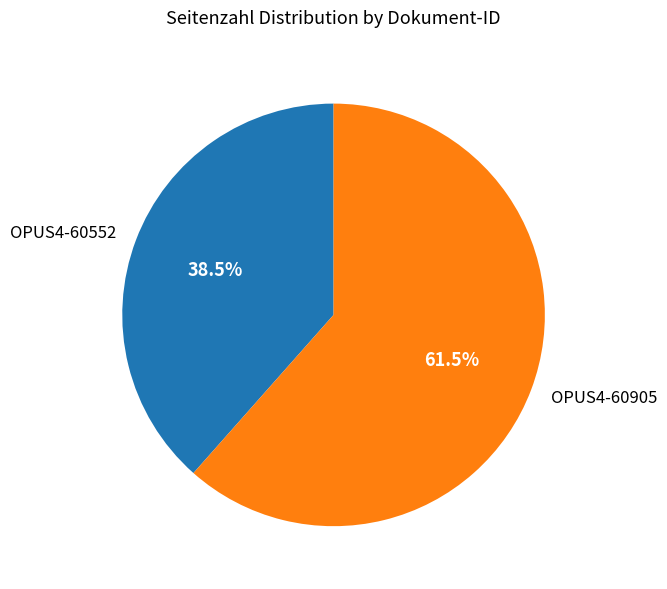

What portion of the pie excludes OPUS4-60552?

61.5%